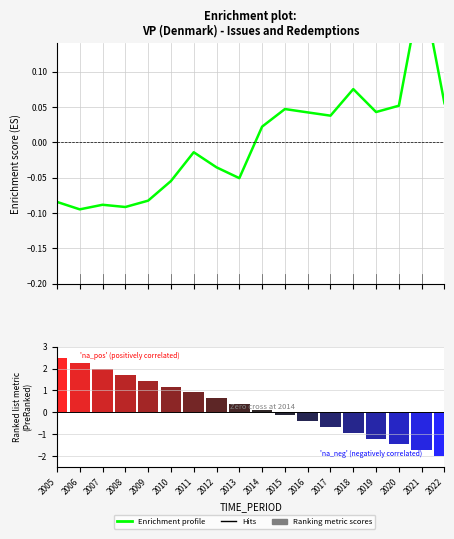

What is the value of the Ranking metric scores bar at the 1st from the left?

2.5